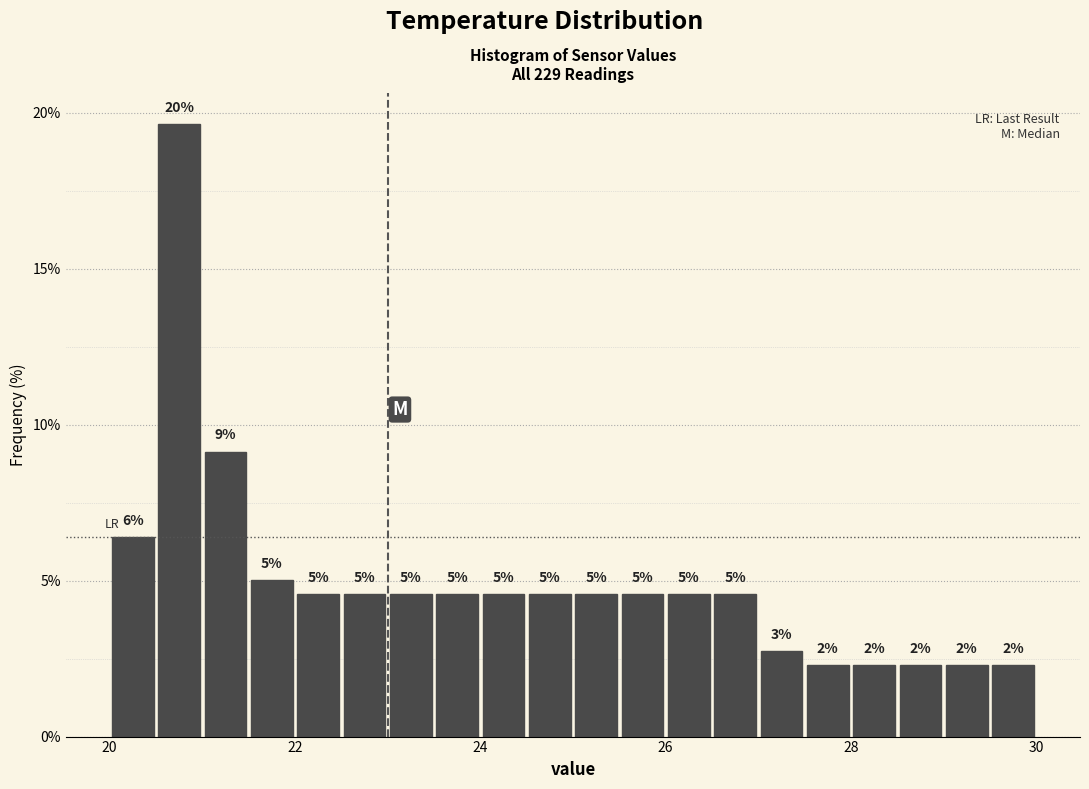

Read against the x-axis, roughly where is the centre of the tallest bar?

20.8